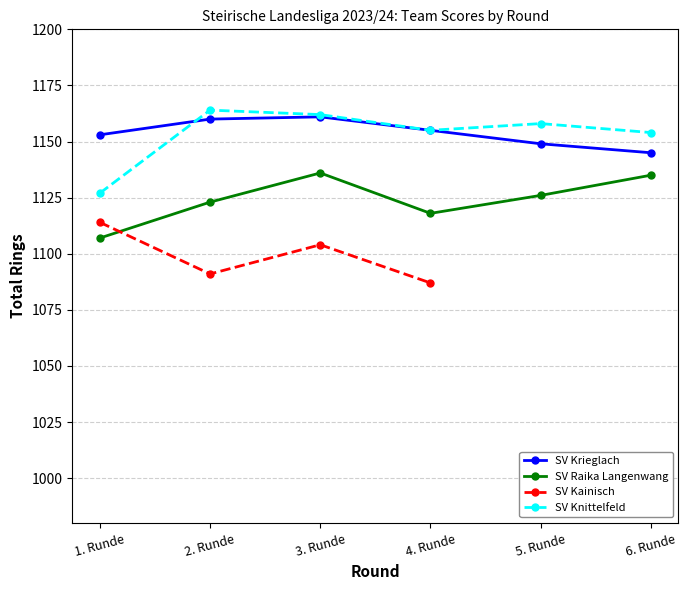

Does the chart display data point markers on the line(s)?

Yes